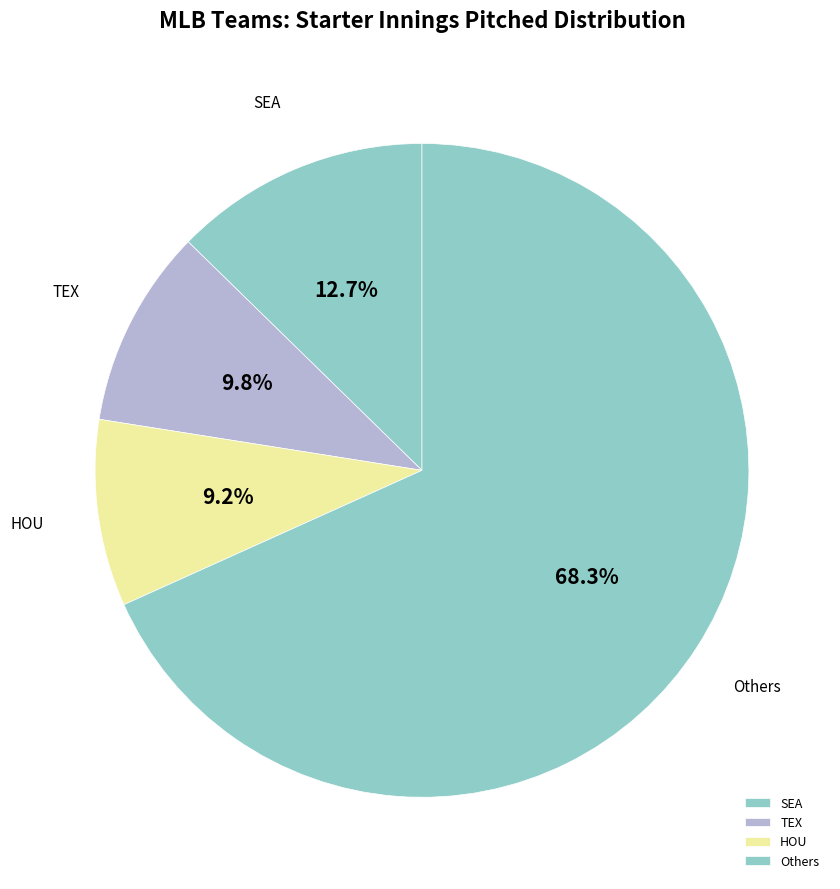

To the nearest percent, what is the difference between the largest and smallest slice percentages?

59%